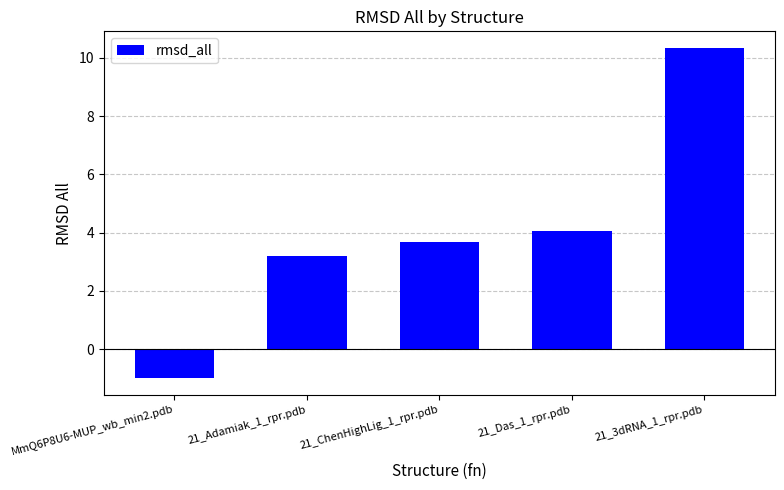

What is the smallest value displayed?

-1.0